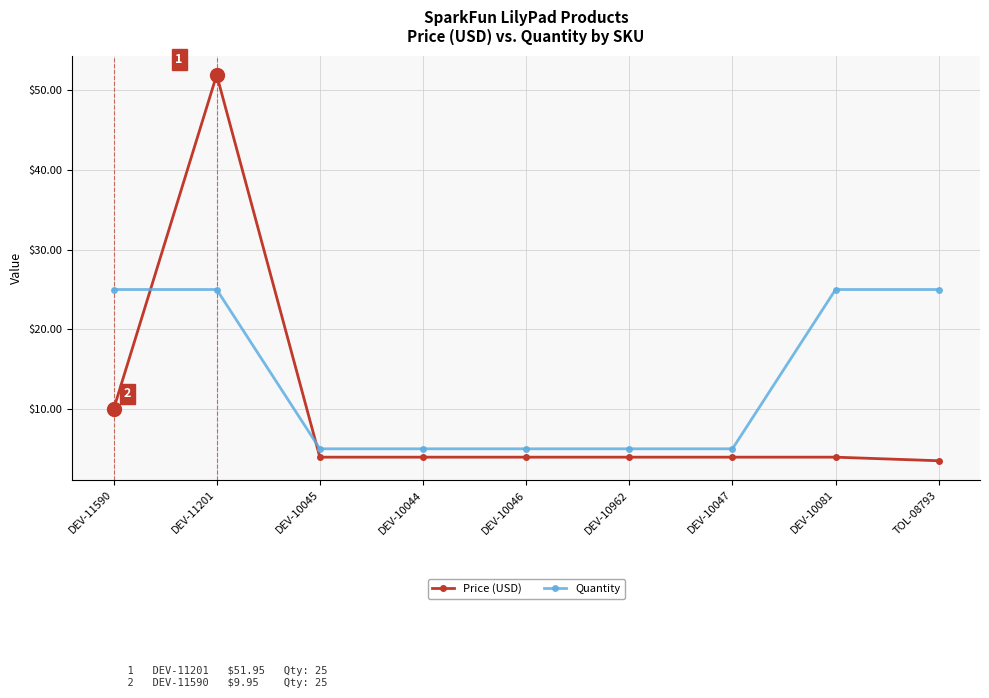

Where is the first local maximum for Price (USD)?

DEV-11201